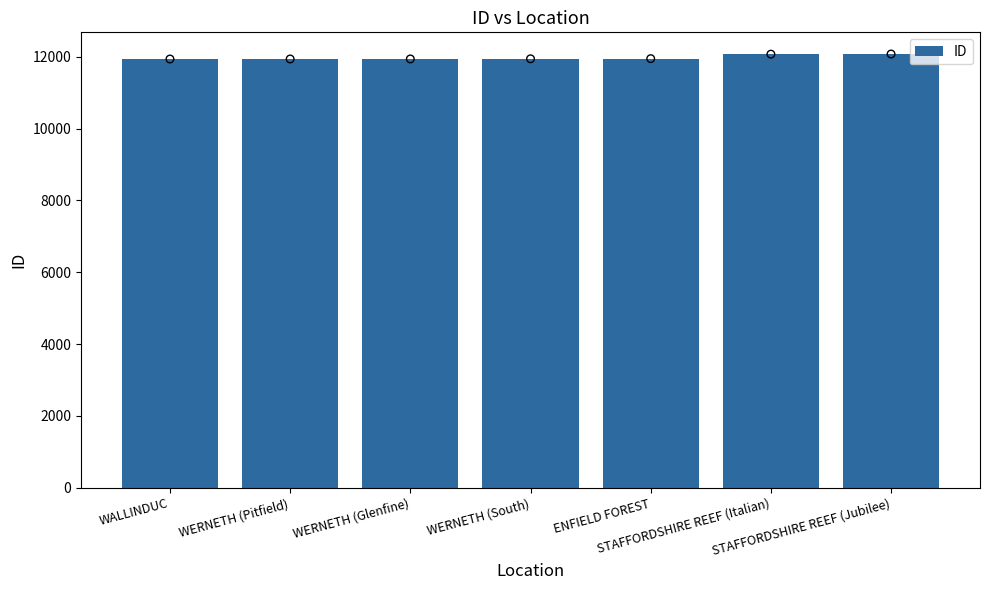

What is the ratio of the value at STAFFORDSHIRE REEF (Jubilee) to the value at WALLINDUC?

1.0